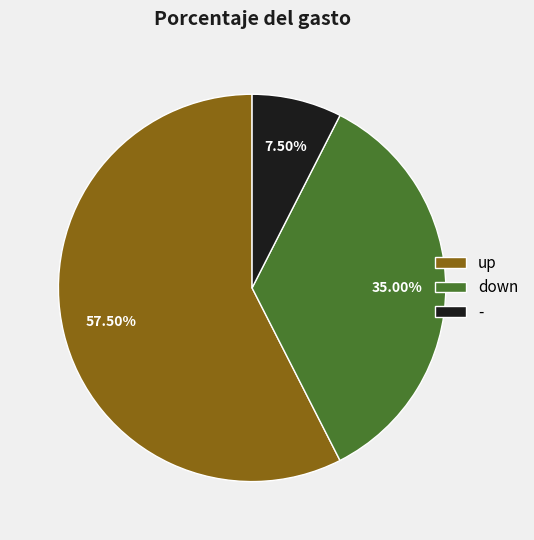

Does - account for over 50% of the chart?

No